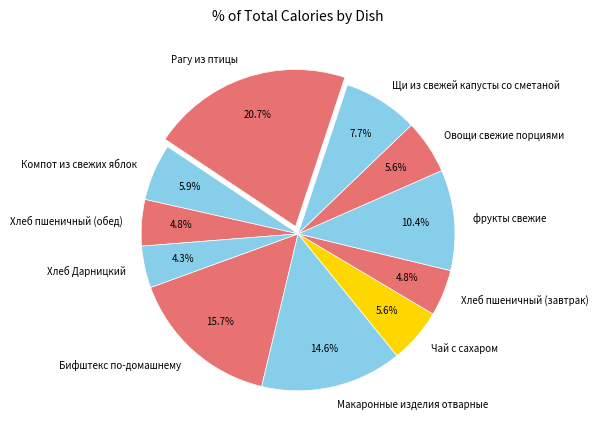

To the nearest percent, what percentage of the pie is Рагу из птицы?

21%